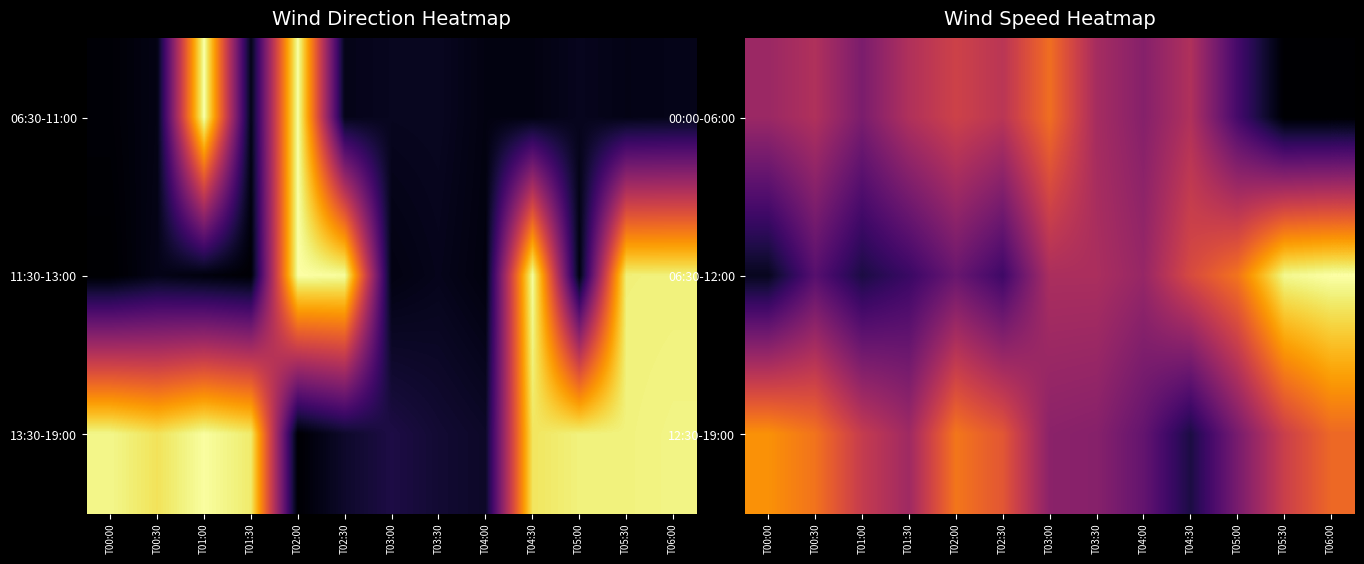

Is it true that 12:30-19:00 equals 6.6 at T02:00?

True